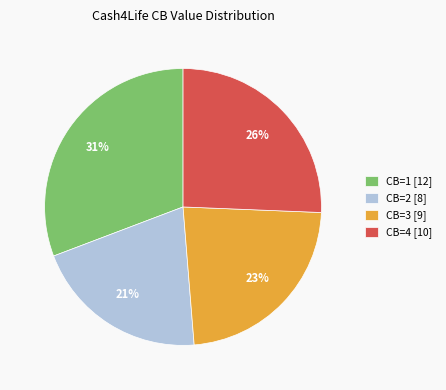

How many segments does this pie chart have?

4